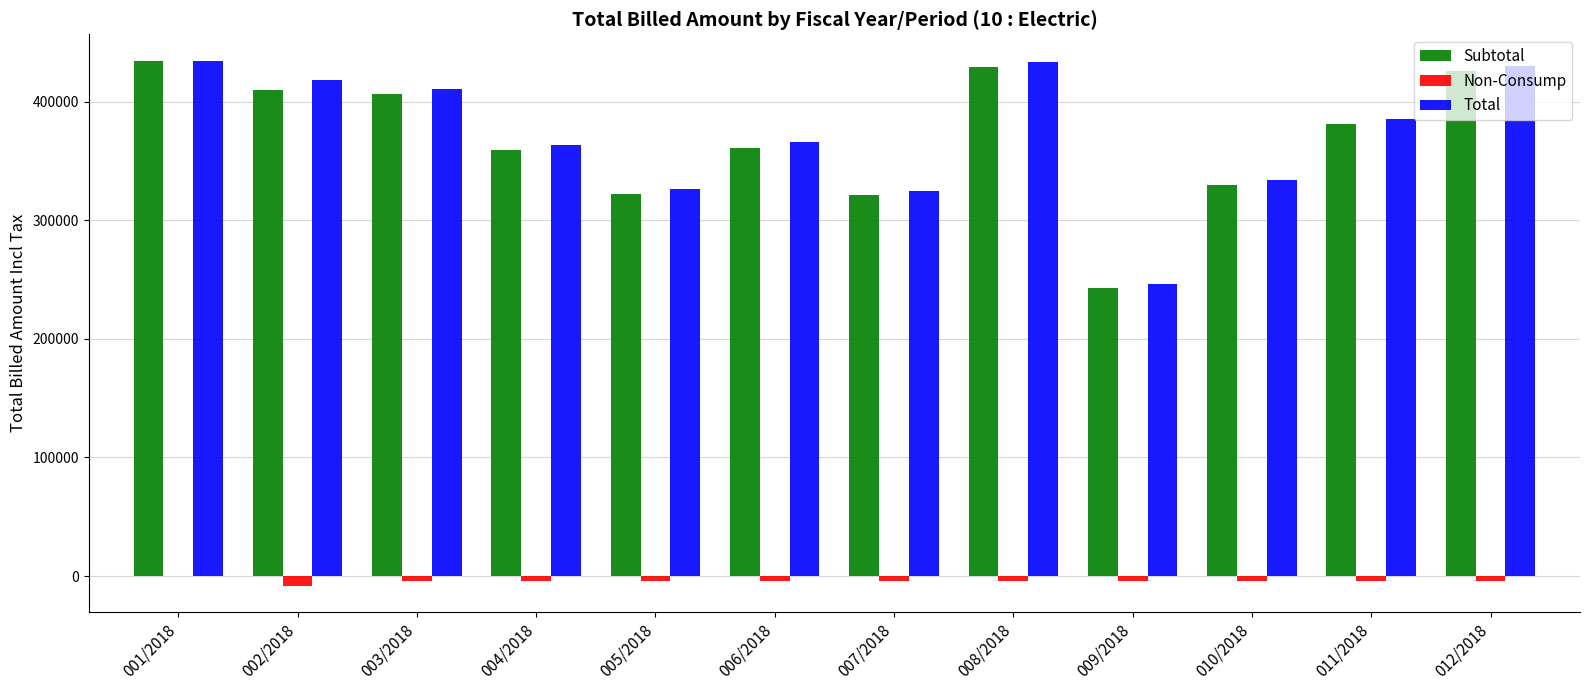

Is the value of Non-Consump at 012/2018 greater than the value of Subtotal at 011/2018?

No